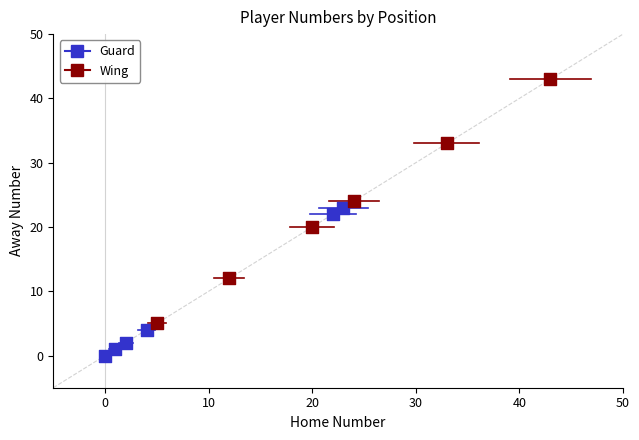

Which series has the widest spread of Y values?

Wing